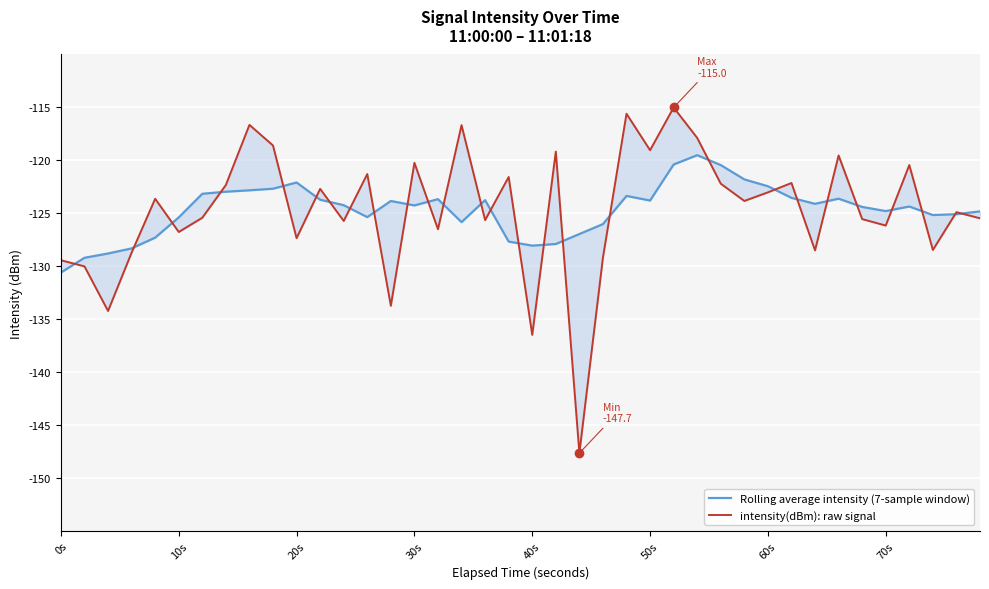

How many lines are shown in the chart?

2